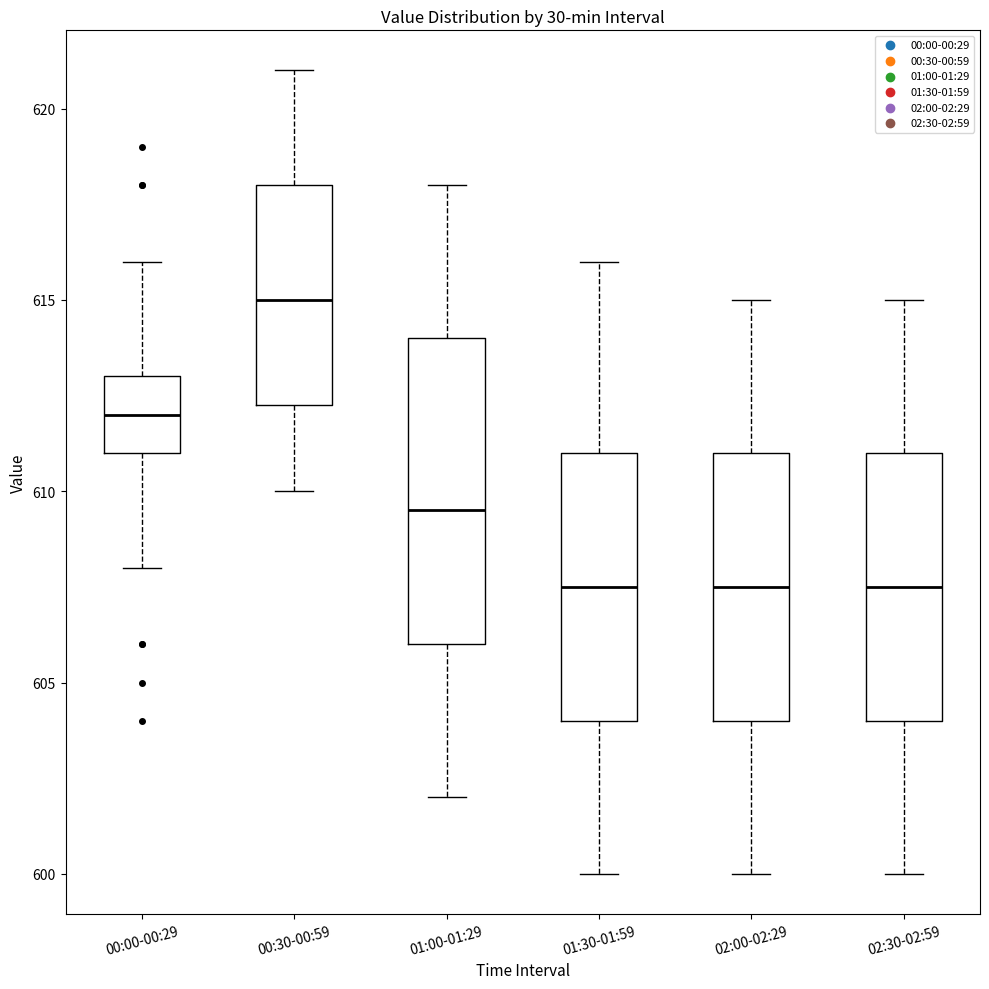

Comparing the boxes themselves (not the whiskers), which one is the tallest?

01:00-01:29